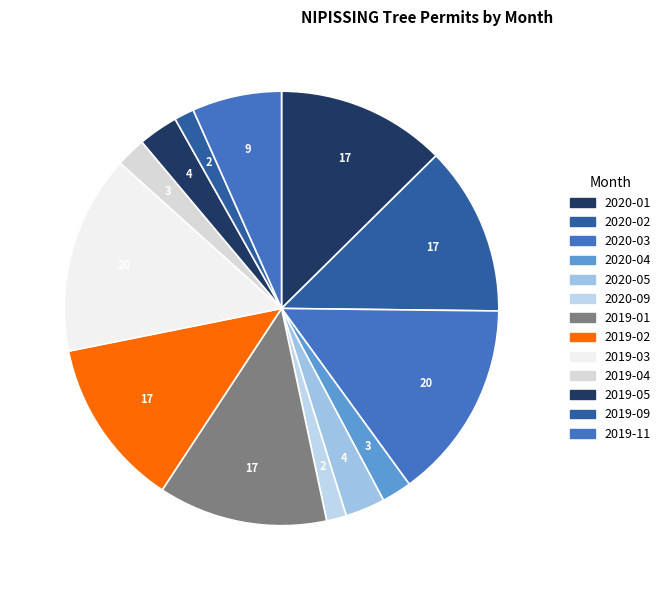

How many segments does this pie chart have?

13